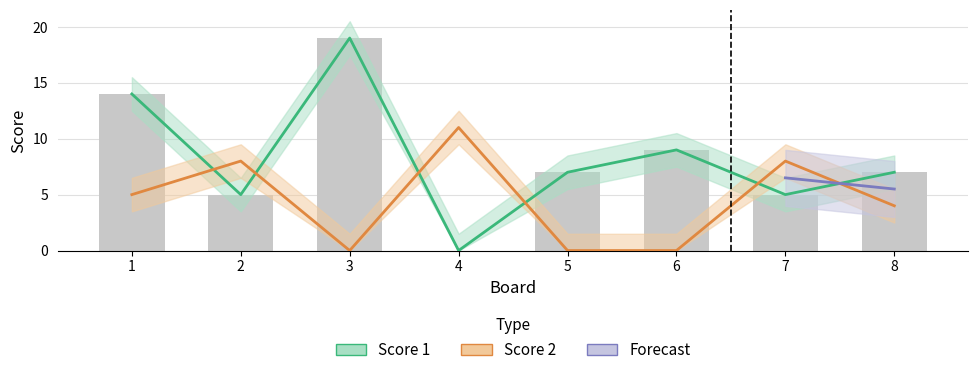

How many data points in Score 2 are above 5?

3